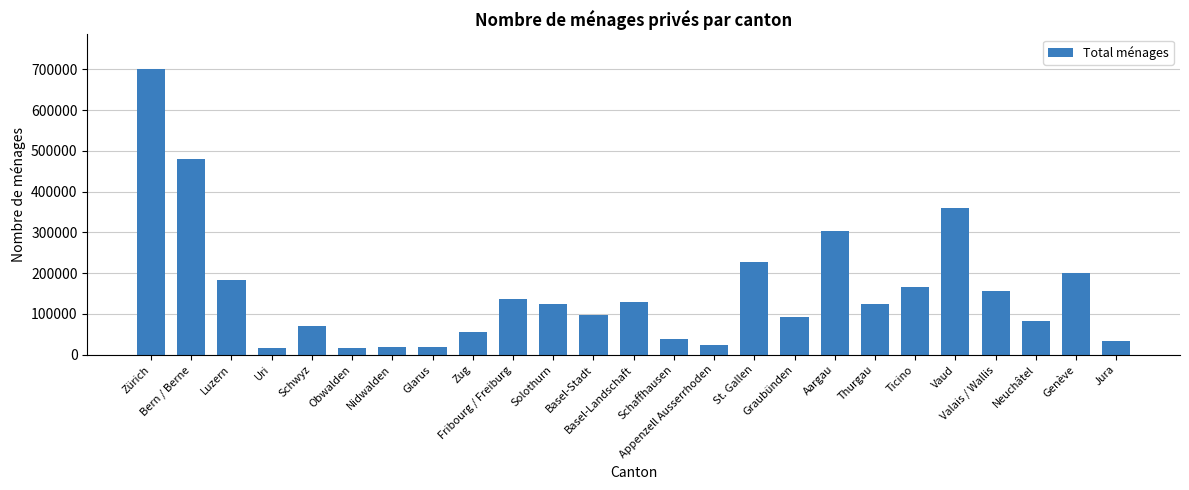

What is the average value?

154160